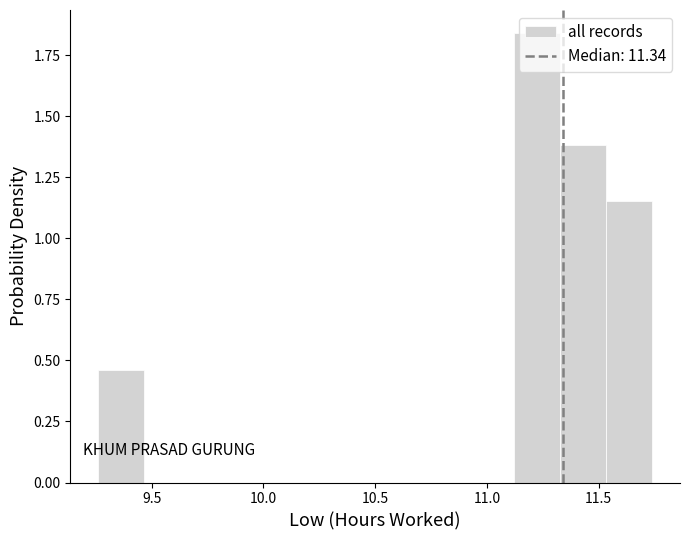

Reading left to right, transcribe this chart: for each bar, give the range it covers on the x-axis and its height. Neither the bar edges nor the heights are printed on the chart, so give them approximately, as read against the axes.

9.25 to 9.45: 0.45
9.45 to 9.65: 0
9.65 to 9.90: 0
9.90 to 10.10: 0
10.10 to 10.30: 0
10.30 to 10.50: 0
10.50 to 10.70: 0
10.70 to 10.90: 0
10.90 to 11.10: 0
11.10 to 11.35: 1.85
11.35 to 11.55: 1.40
11.55 to 11.75: 1.15